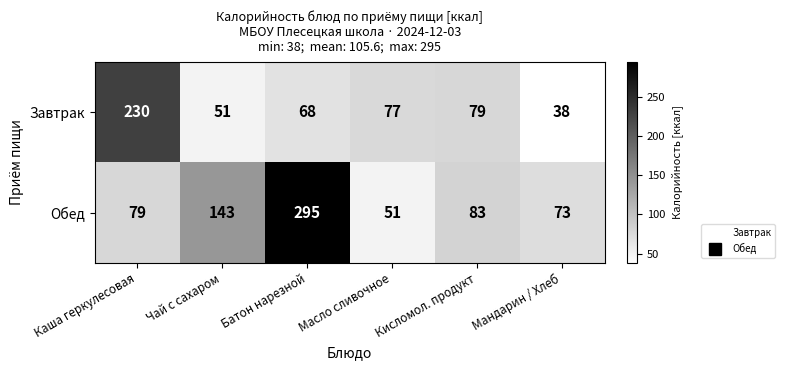

What is the approximate value of Завтрак at Каша геркулесовая?

230